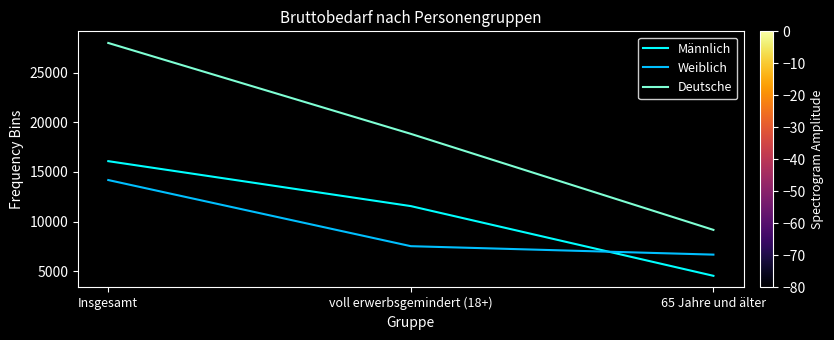

What position from the left is voll erwerbsgemindert (18+)?

2